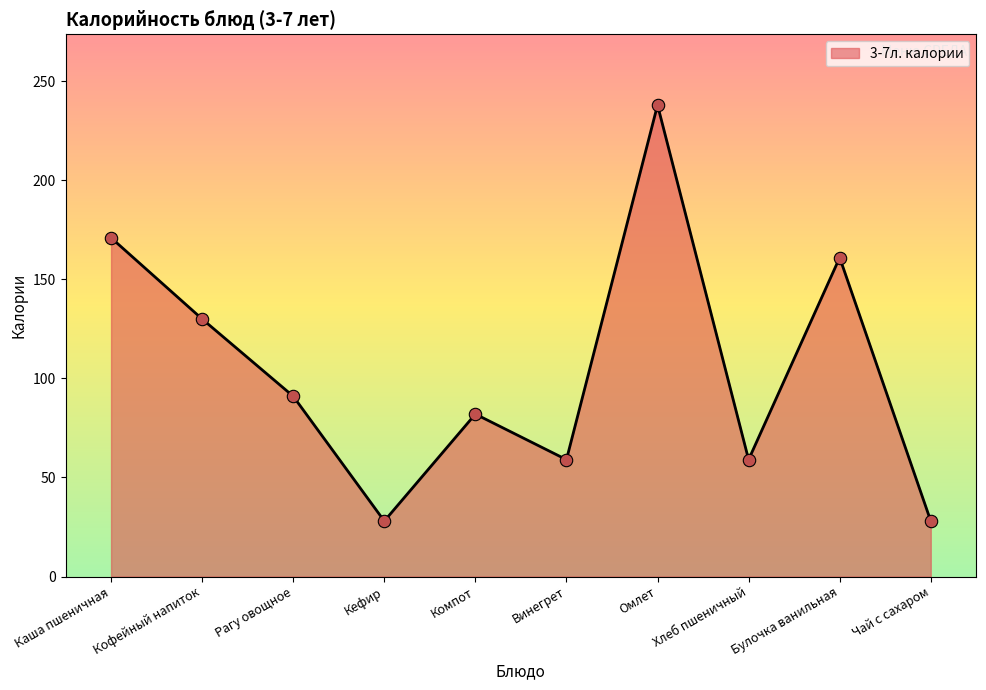

Approximately how many times larger is the value at Булочка ванильная compared to Компот?

2.0